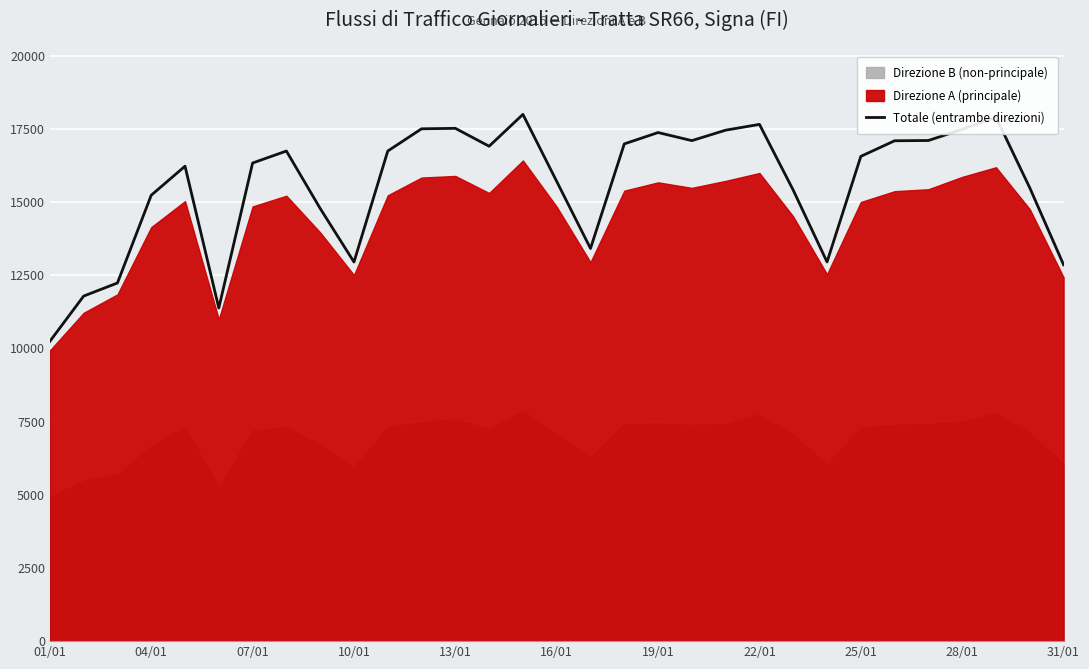

Which category has the lowest value in the Totale (entrambe direzioni) series?

01/01